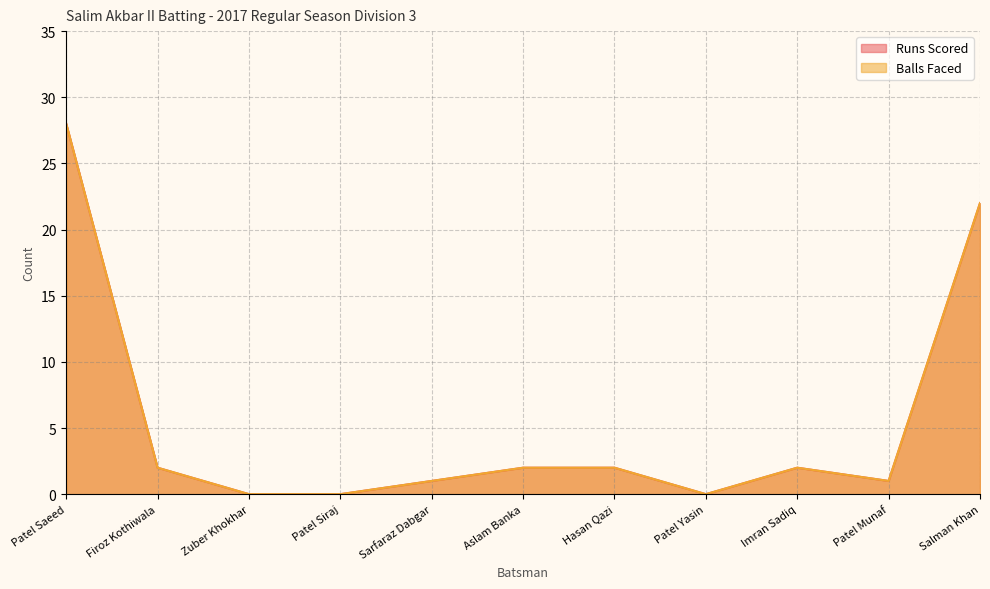

Which series has the widest spread of values?

Runs Scored